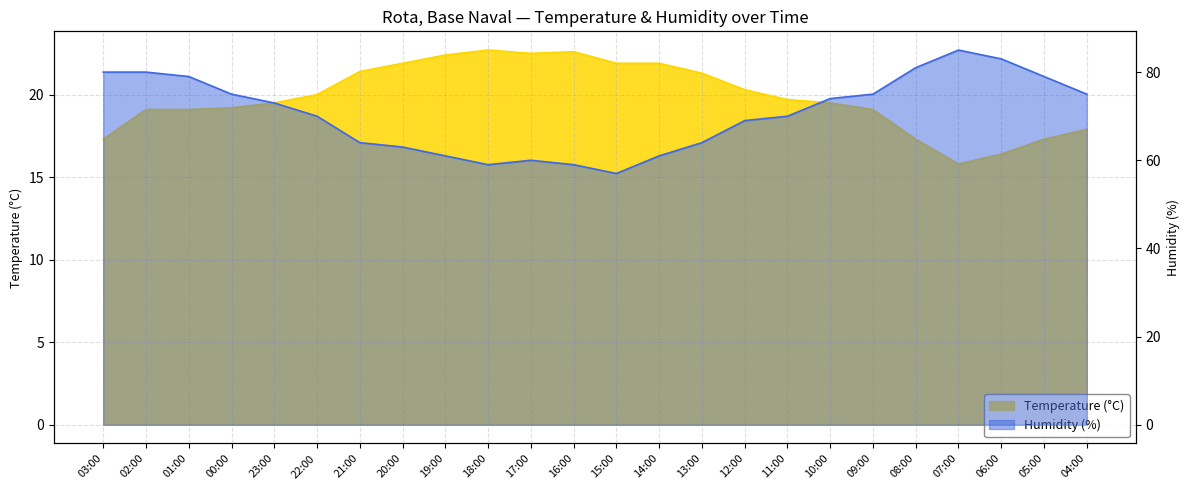

What is the sum of the Humidity (%) values at 18:00 and 21:00?

123.0